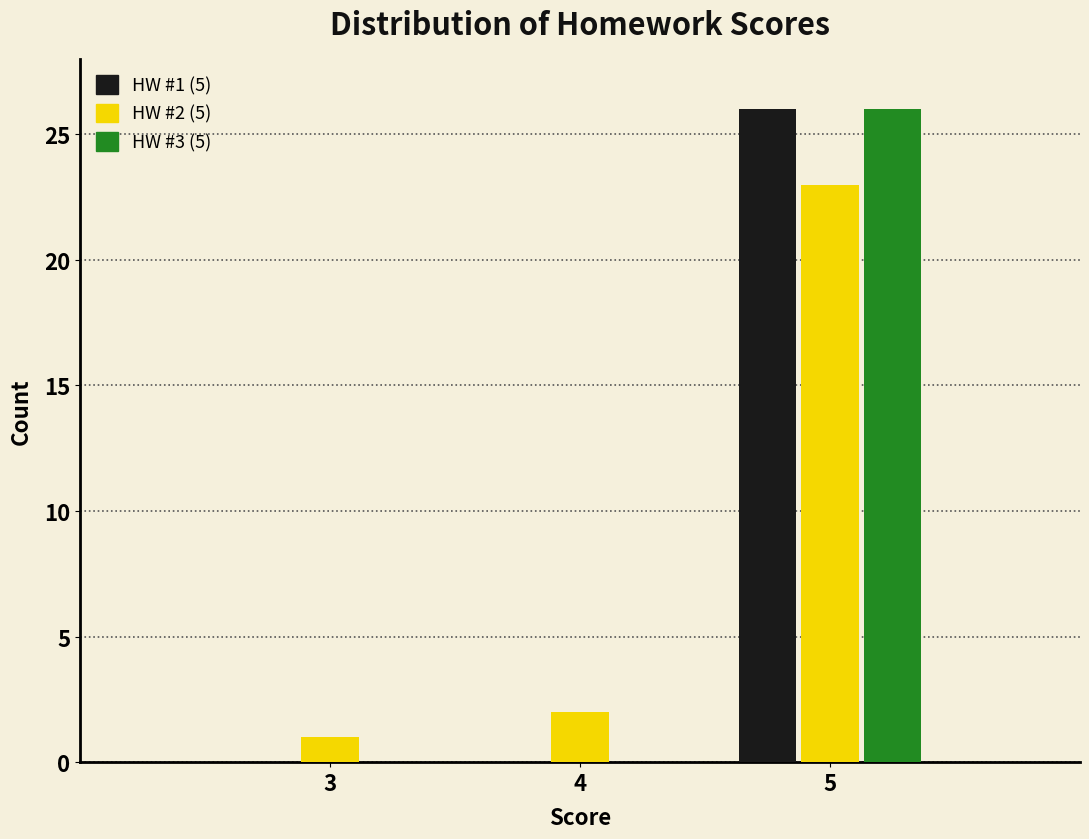

In the HW #1 (5) series, which range on the x-axis has the tallest bar?

4.5 to 5.5